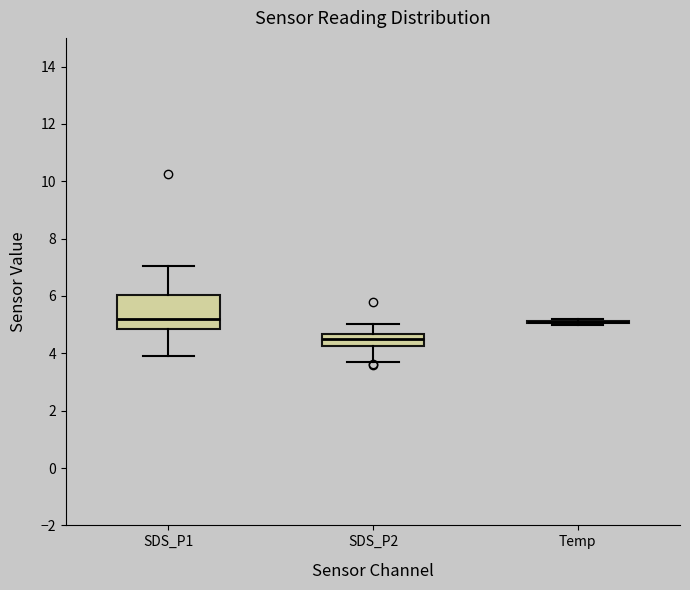

Reading left to right, read every box against the y-axis: the position of its median line, the range the box covers, and the ends of its whiskers. The values are not printed on the chart, so give them approximately, as read against the axis.

SDS_P1: median 5.2, box 4.8 to 6.0, whiskers 4.0 to 7.0
SDS_P2: median 4.4, box 4.2 to 4.6, whiskers 3.8 to 5.0
Temp: box collapsed to a line at 5.2, whiskers 5.0 to 5.2